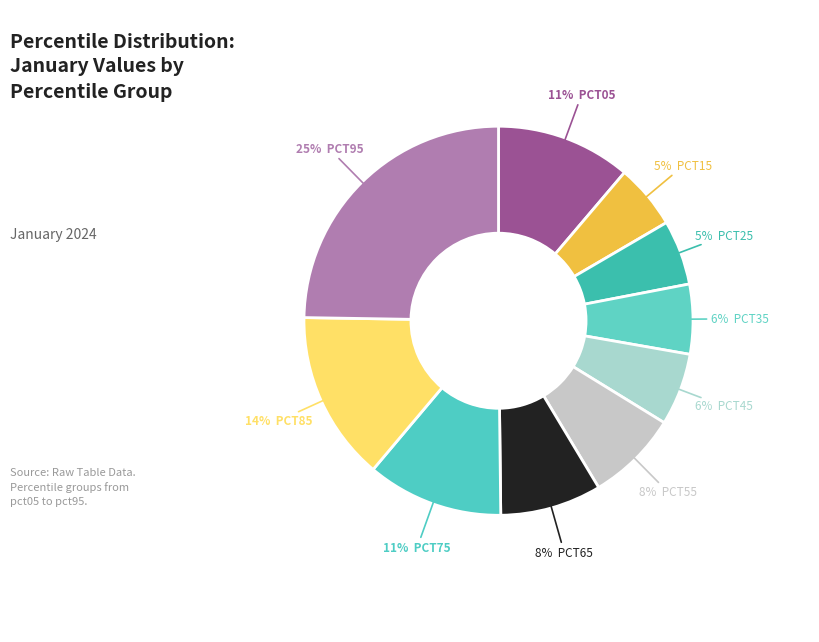

How many slices are in this pie chart?

10